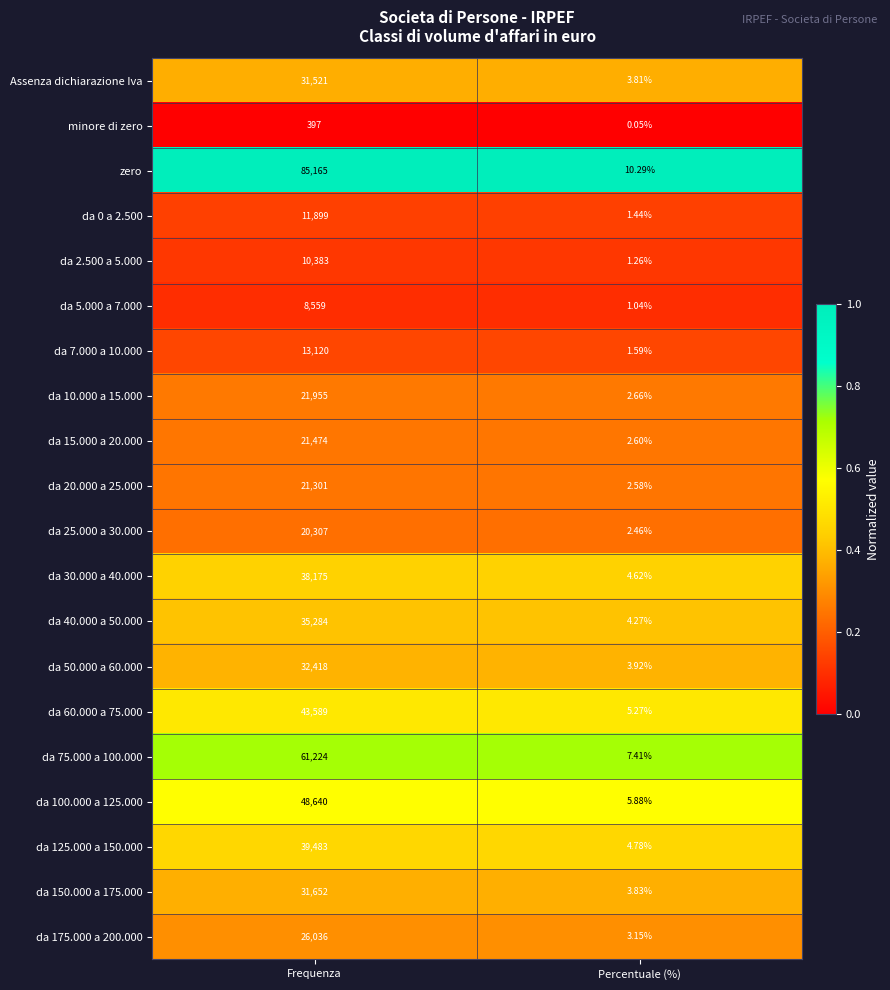

Which series has the largest range (max minus min)?

zero